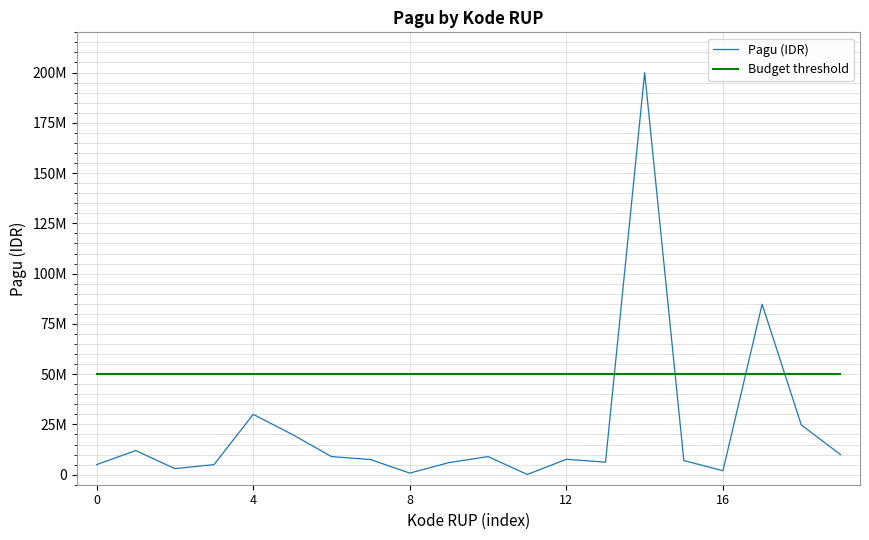

What is the minimum value shown in the chart?

90000